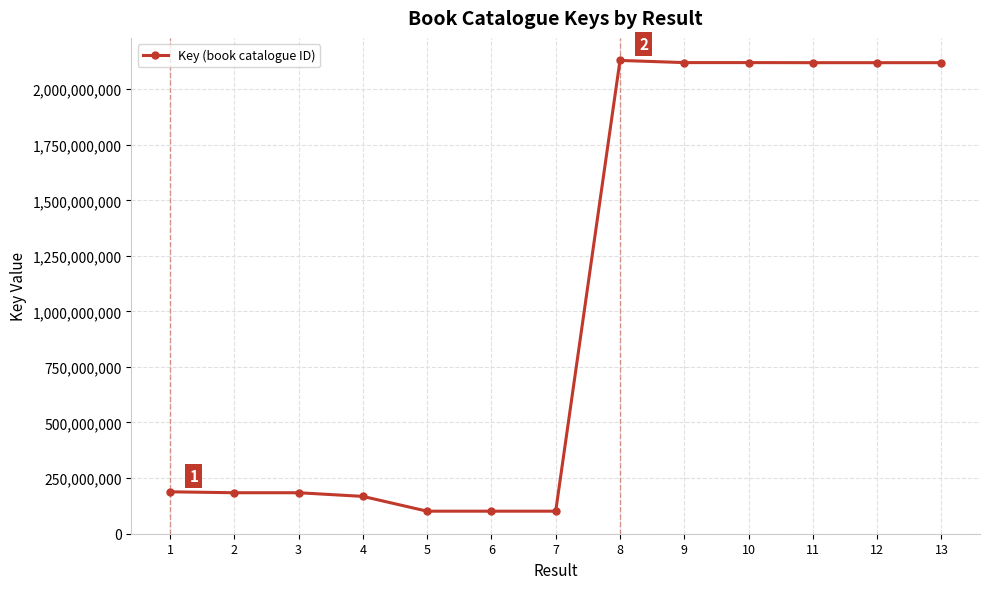

The value at 11 is 2119511417. True or false?

True